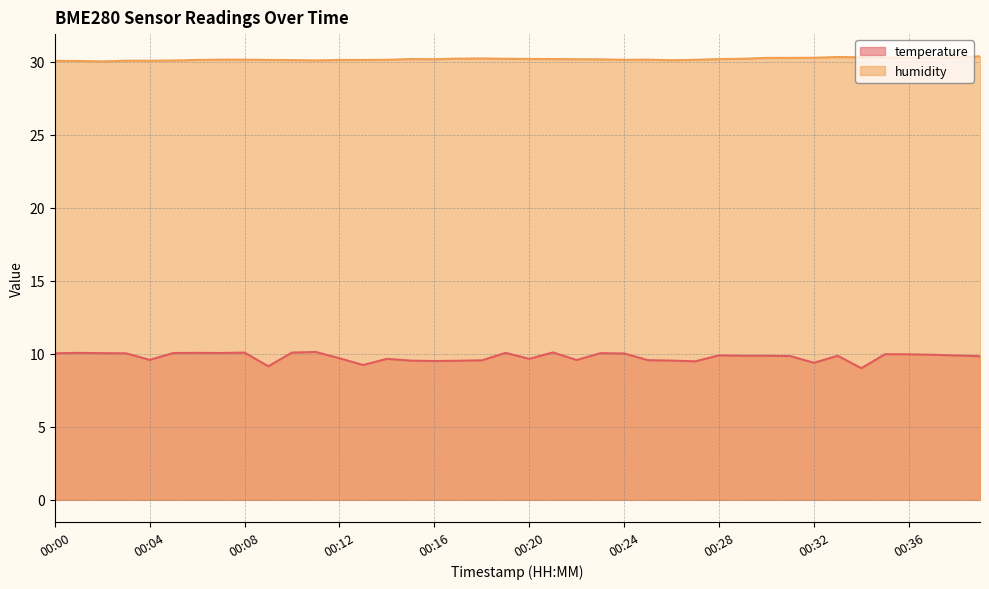

Is it true that temperature equals 17.2 at 00:21?

False